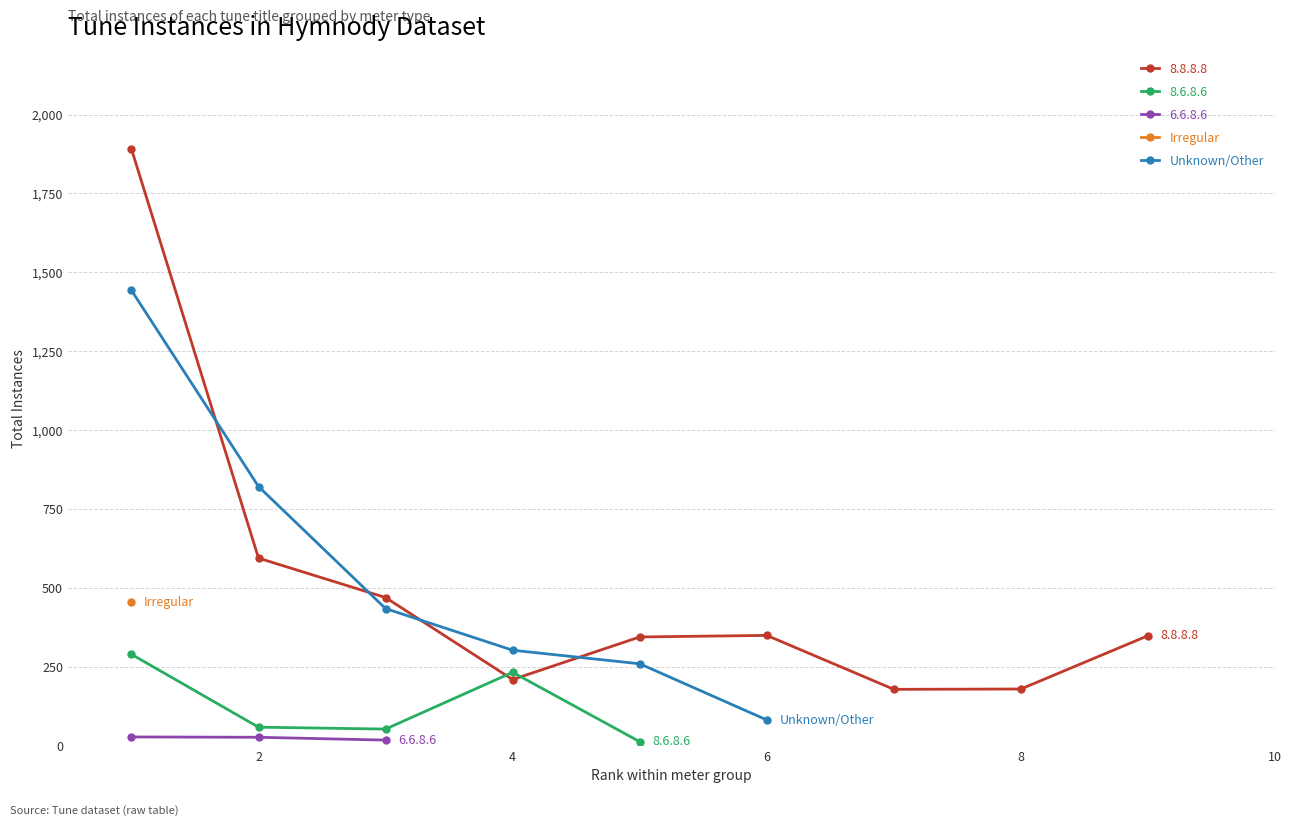

Is this an area chart (filled region under the line)?

No